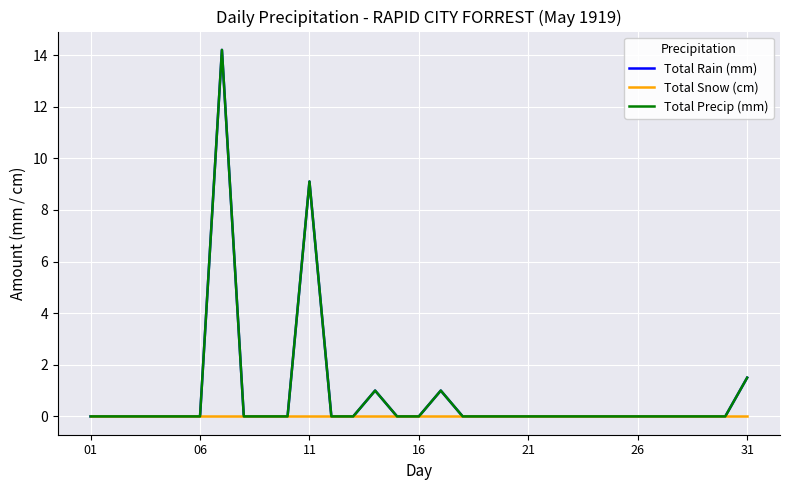

How many lines are shown in the chart?

3